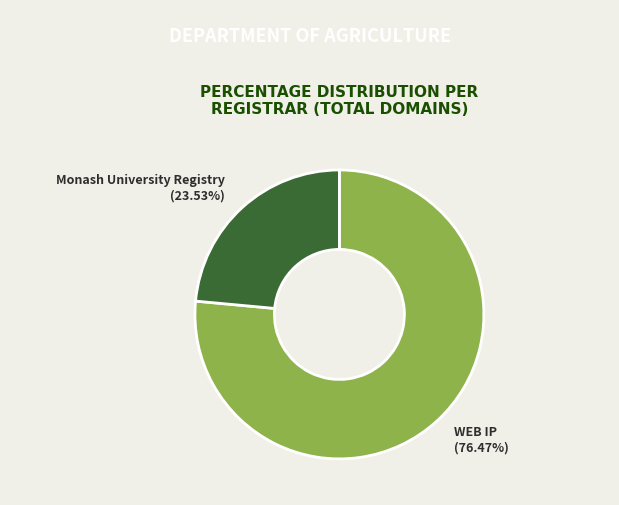

What is the total percentage of WEB IP and Monash University Registry?

100.0%